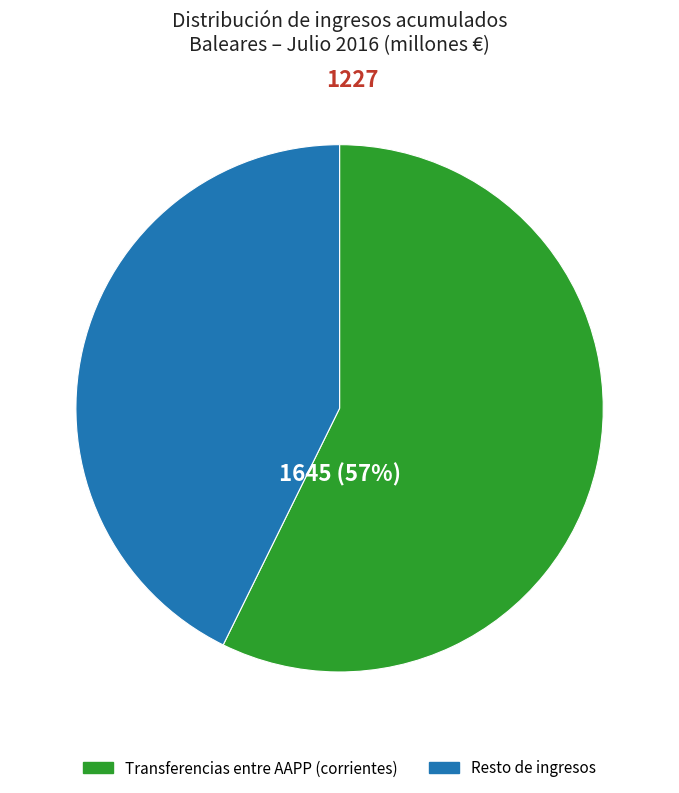

Is there a majority slice in this chart?

Yes